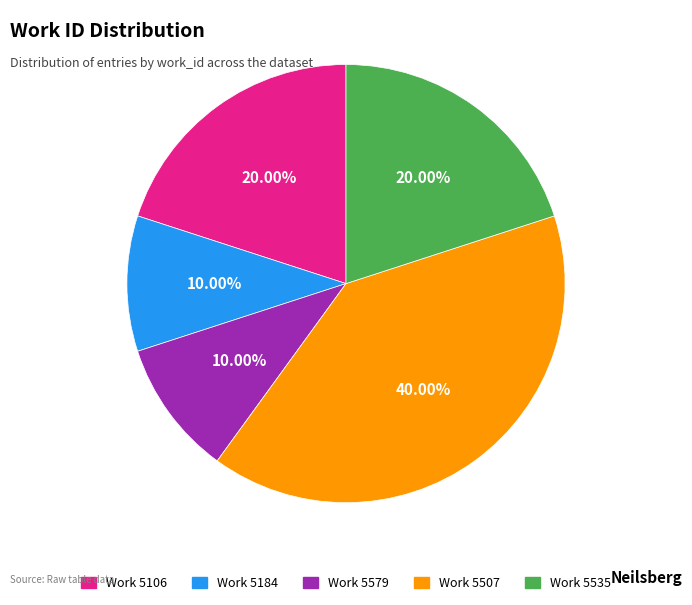

To the nearest percent, what is the average slice percentage?

20%